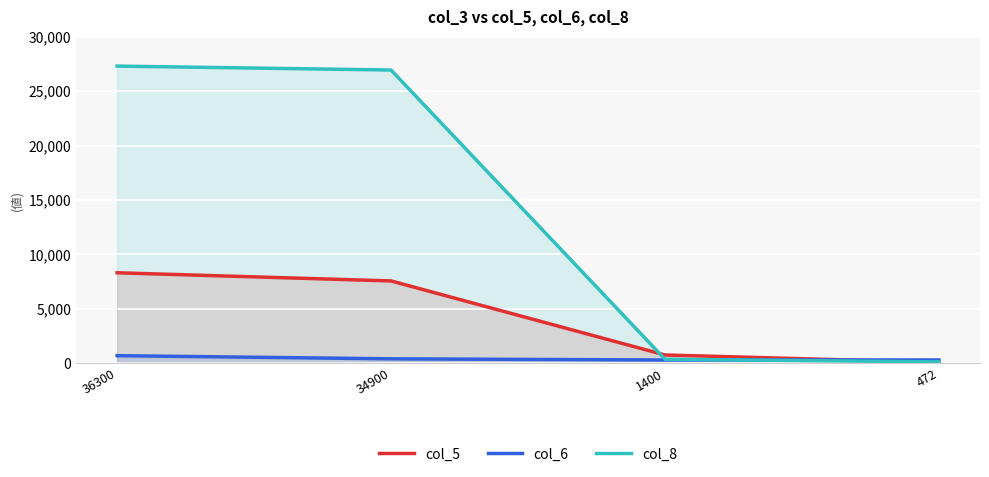

What is the difference between the maximum and minimum values in the col_8 series?

27192